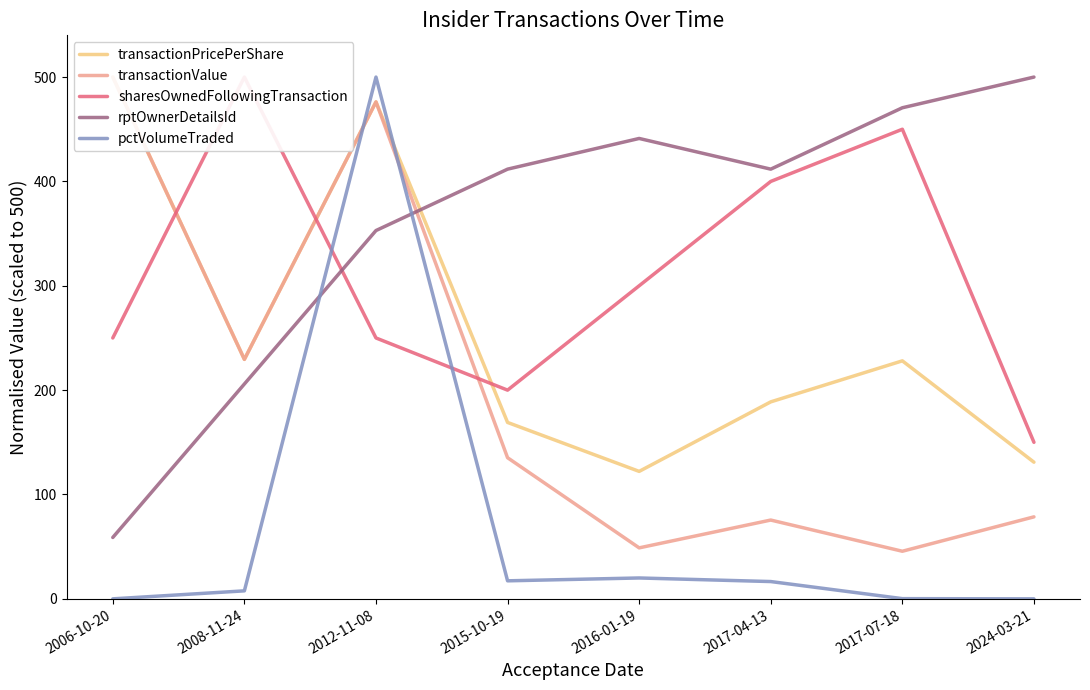

What position from the right is 2015-10-19?

5